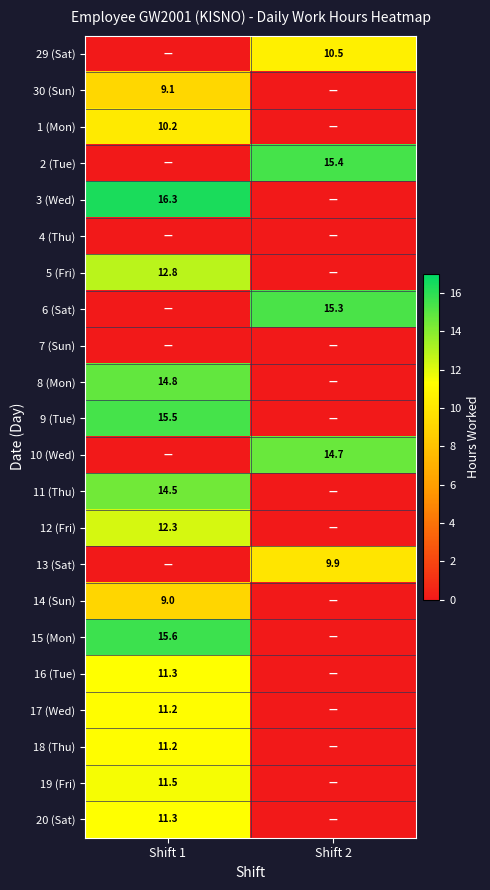

Is it true that 9 (Tue) equals 15.5 at Shift 1?

True